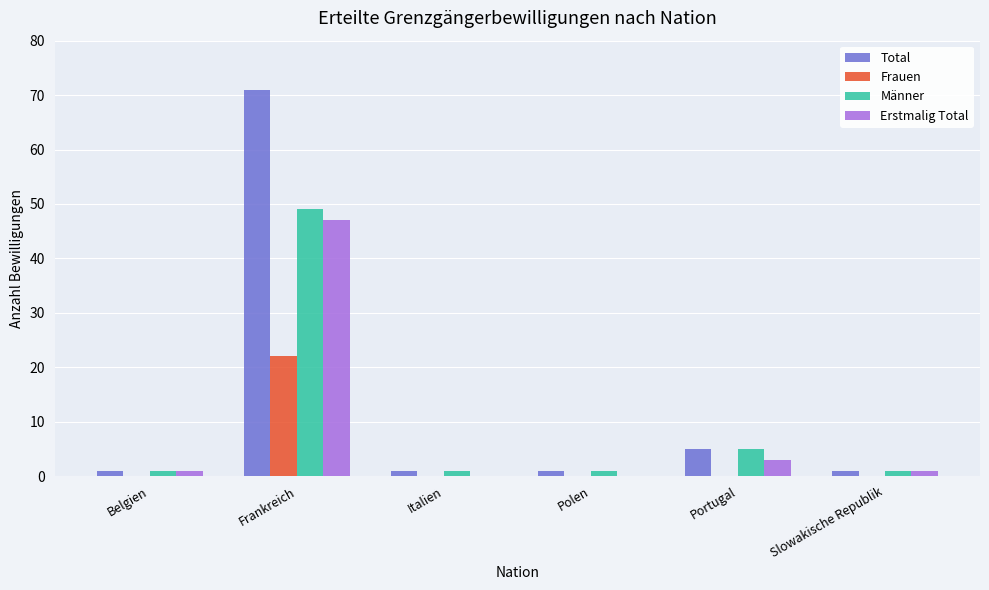

At which category is the sum across all series the highest?

Frankreich